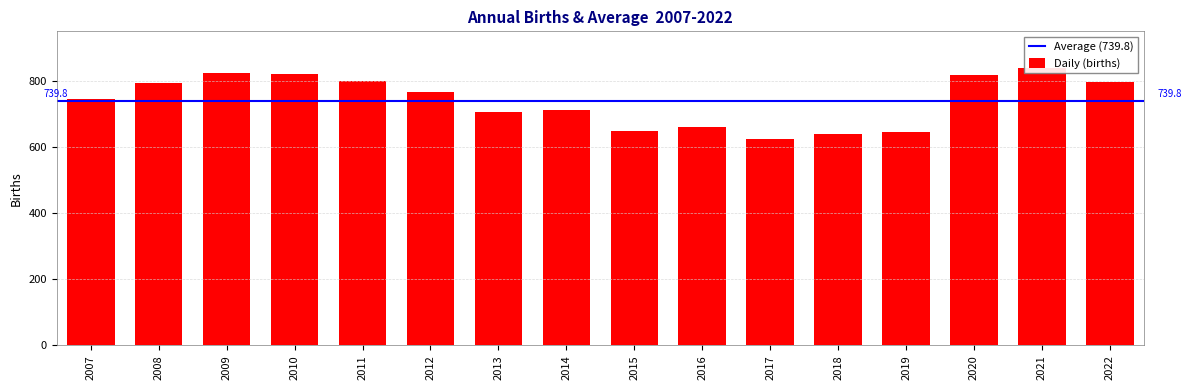

What is the sum of the values at 2017 and 2016?

1285